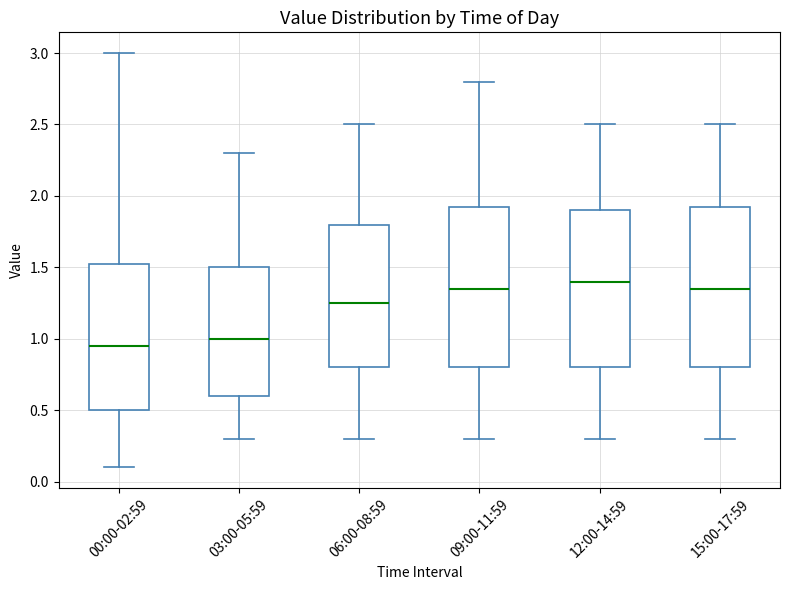

Reading left to right, transcribe this box plot: for each box, give where its median line is, the range the box spans, and where its two whiskers end, as read against the y-axis. The values are not printed on the chart, so give them approximately, as read against the axis.

00:00-02:59: median 0.95, box 0.50 to 1.55, whiskers 0.10 to 3.00
03:00-05:59: median 1.00, box 0.60 to 1.50, whiskers 0.30 to 2.30
06:00-08:59: median 1.25, box 0.80 to 1.80, whiskers 0.30 to 2.50
09:00-11:59: median 1.35, box 0.80 to 1.95, whiskers 0.30 to 2.80
12:00-14:59: median 1.40, box 0.80 to 1.90, whiskers 0.30 to 2.50
15:00-17:59: median 1.35, box 0.80 to 1.95, whiskers 0.30 to 2.50